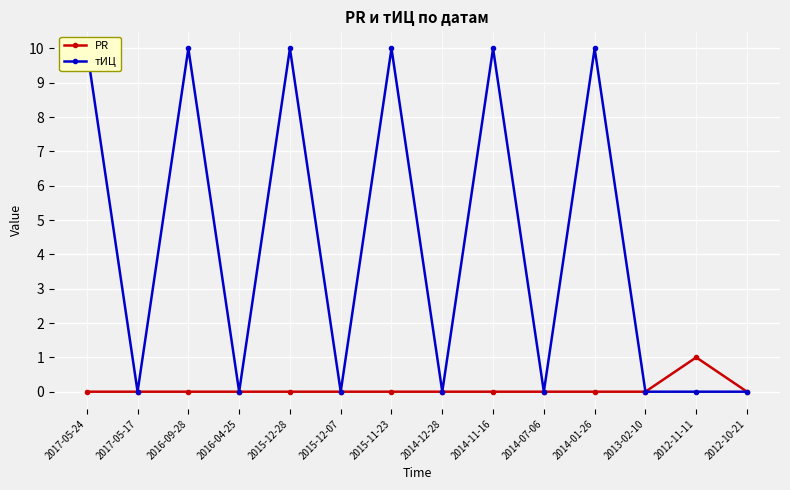

How many lines are shown in the chart?

2